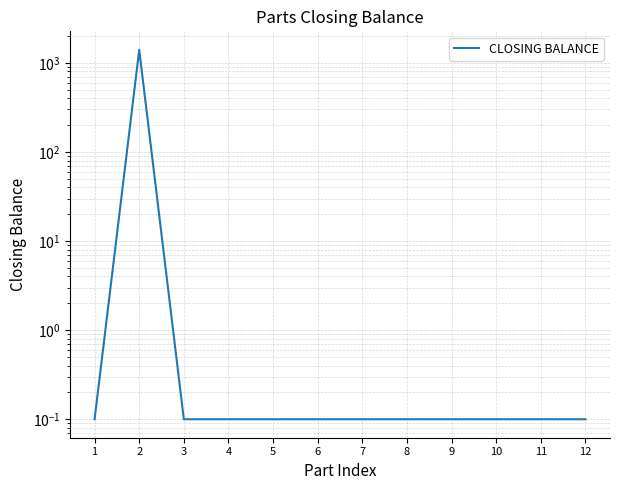

What is the difference between the maximum and minimum values?

1399.9